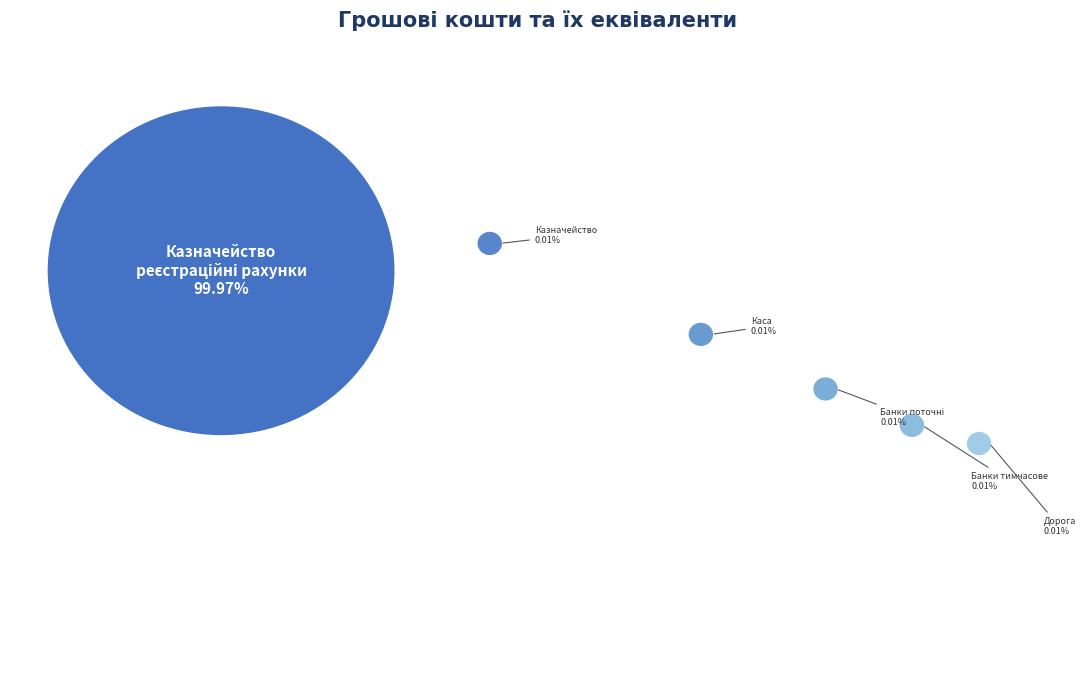

How many slices are in this pie chart?

6